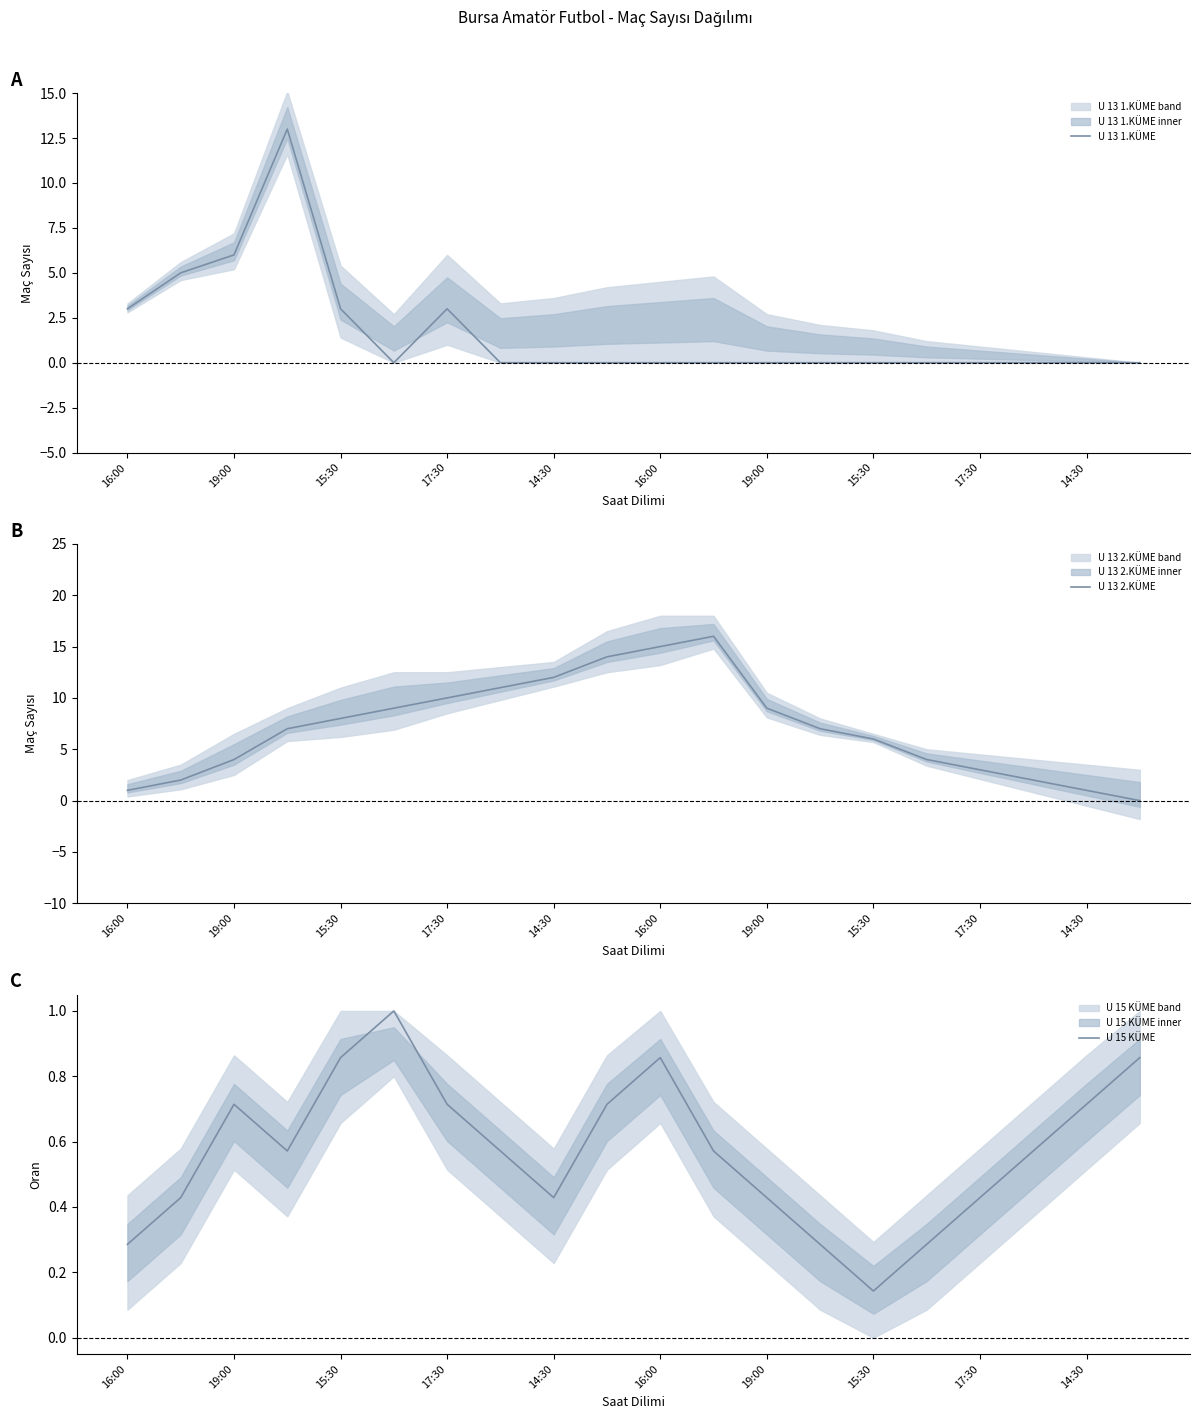

Which series has the widest spread of values?

U 13 2.KÜME